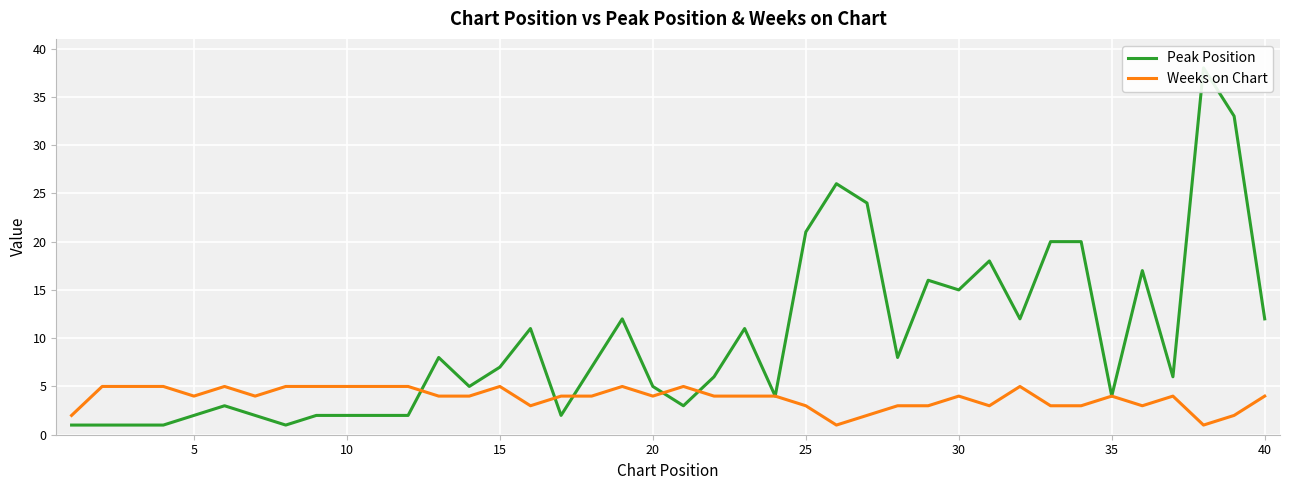

True or false: Weeks on Chart and Peak Position cross at least once.

True